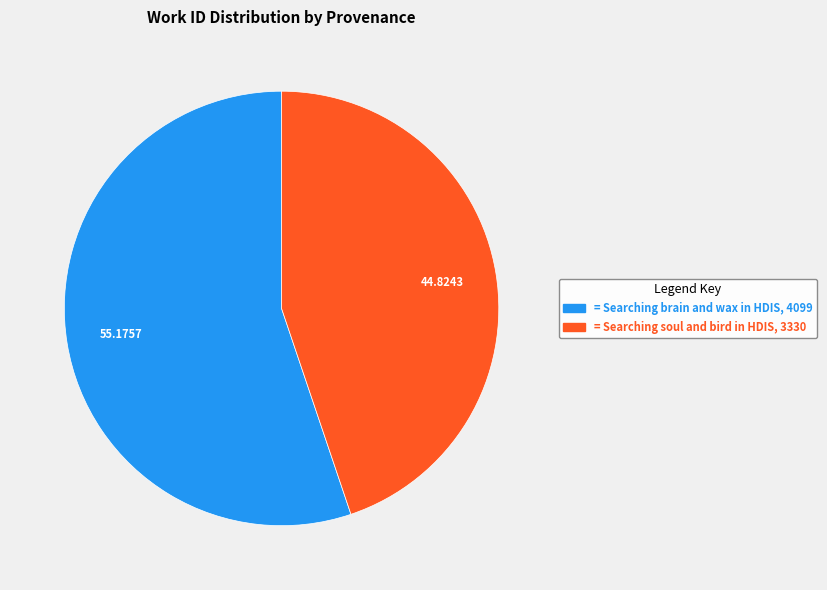

To the nearest percent, what is the difference between the largest and smallest slice percentages?

10%